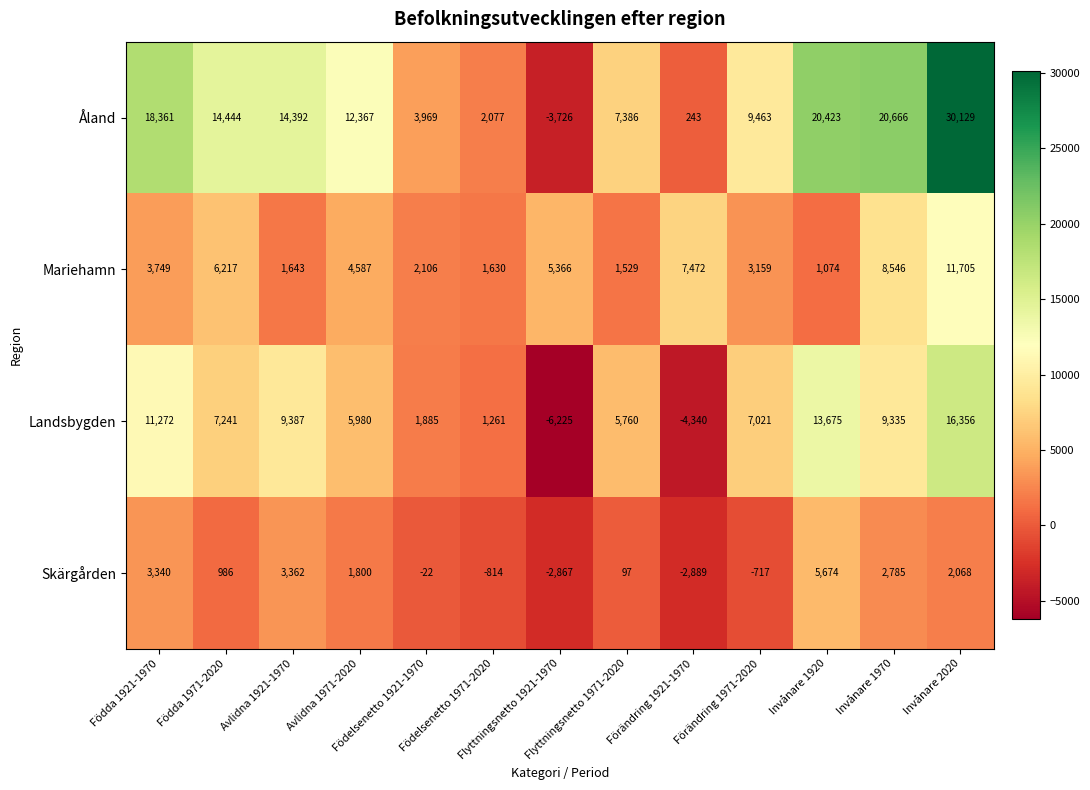

What is the total value across all series at Invånare 1970?

41332